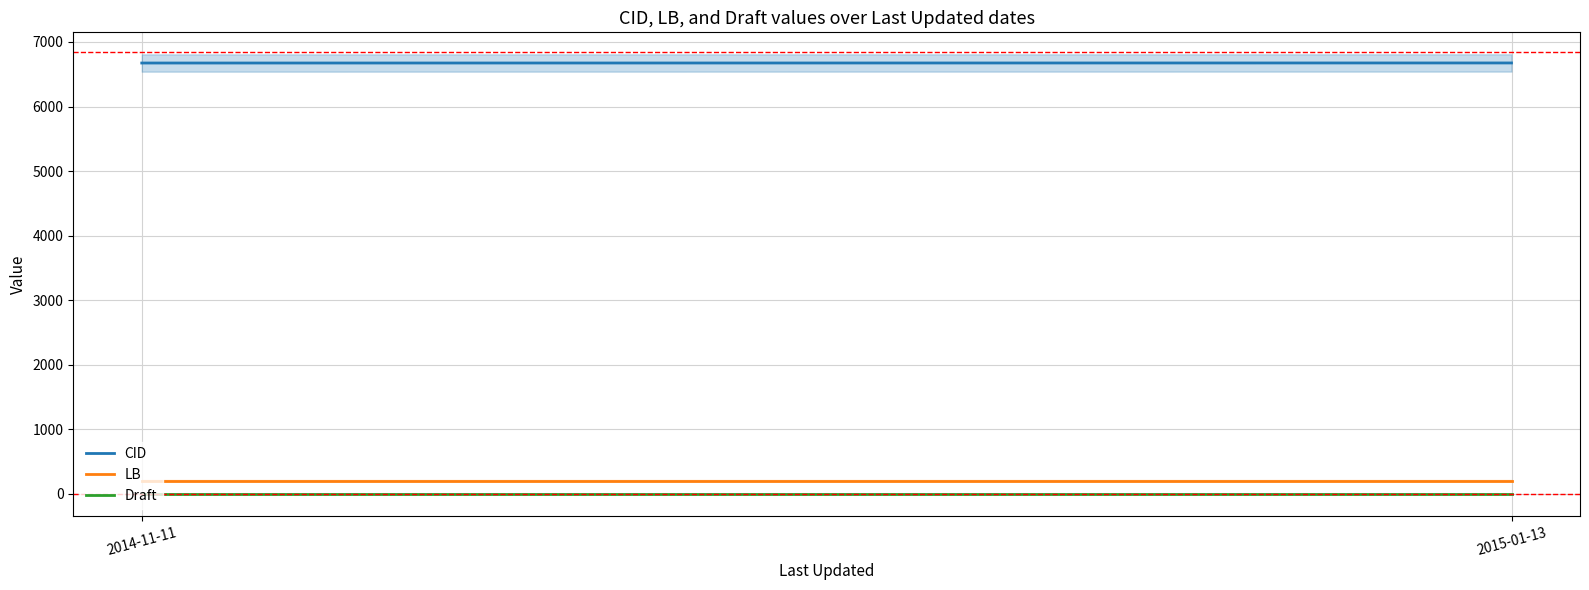

What is the average value of the LB series?

204.0